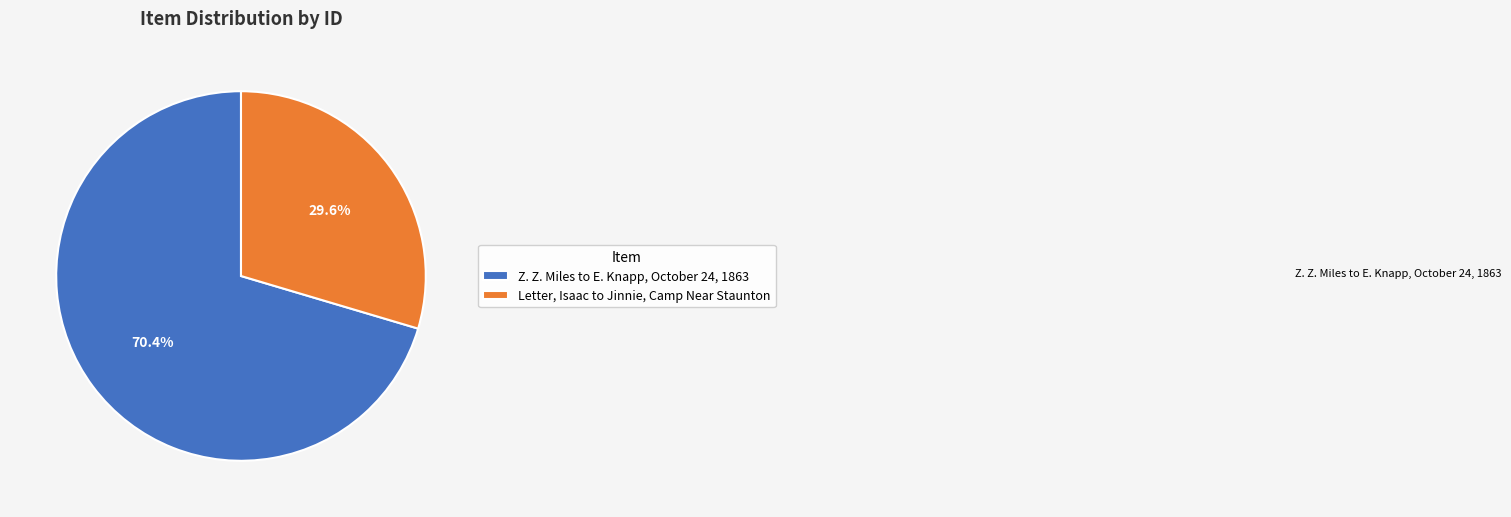

Which slice represents more than half of the pie?

Z. Z. Miles to E. Knapp, October 24, 1863